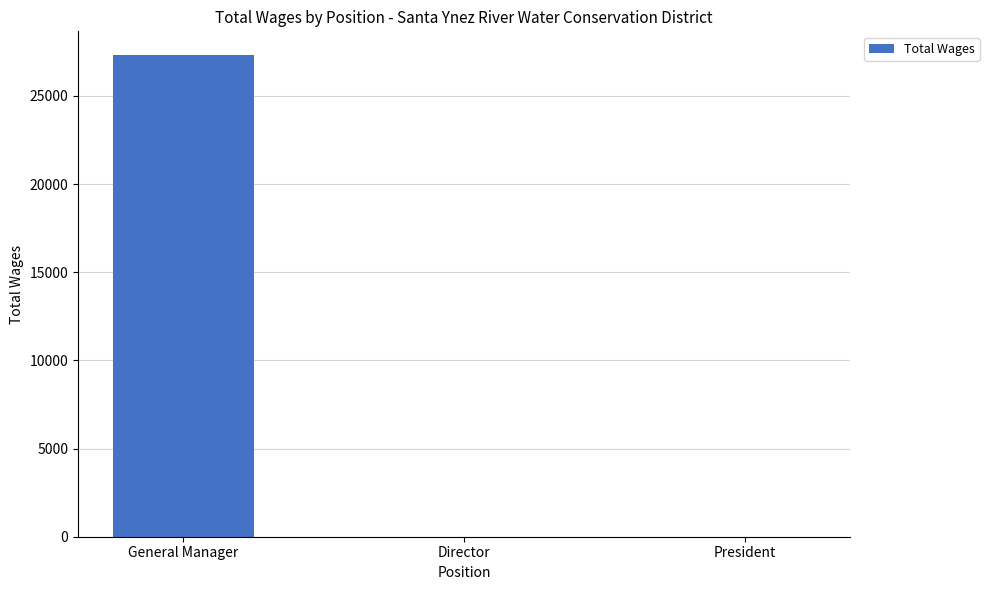

Does the chart contain stacked bars?

No